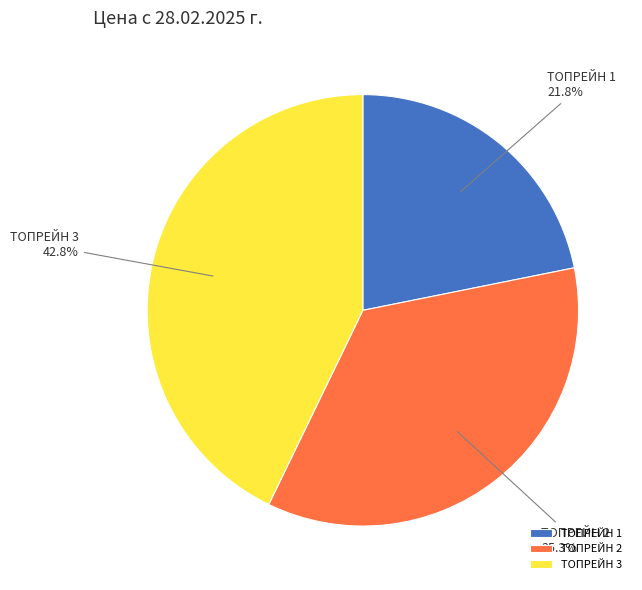

Is it true that ТОПРЕЙН 3 is 32% of the pie?

False